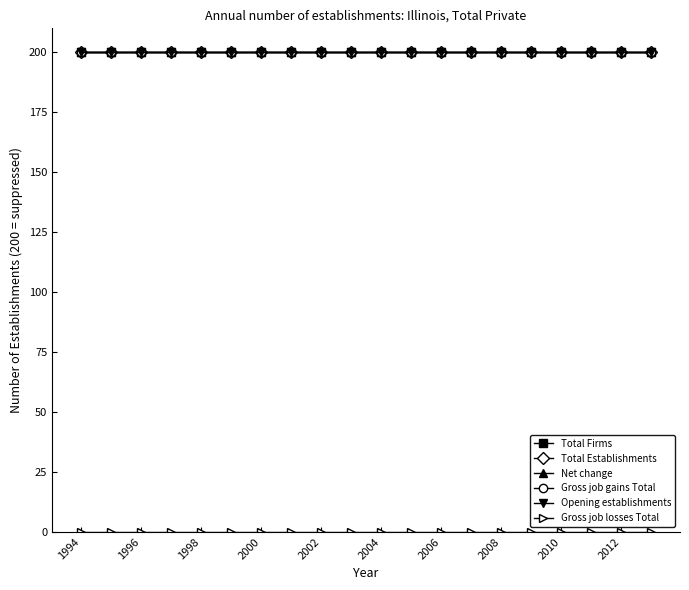

Reading left to right, extract all data points from this chart.

Total Firms: 200	200	200	200	200	200	200	200	200	200	200	200	200	200	200	200	200	200	200	200
Total Establishments: 200	200	200	200	200	200	200	200	200	200	200	200	200	200	200	200	200	200	200	200
Net change: 200	200	200	200	200	200	200	200	200	200	200	200	200	200	200	200	200	200	200	200
Gross job gains Total: 200	200	200	200	200	200	200	200	200	200	200	200	200	200	200	200	200	200	200	200
Opening establishments: 200	200	200	200	200	200	200	200	200	200	200	200	200	200	200	200	200	200	200	200
Gross job losses Total: 0	0	0	0	0	0	0	0	0	0	0	0	0	0	0	0	0	0	0	0